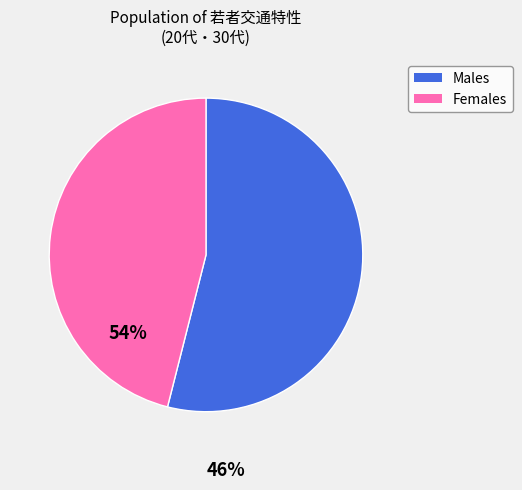

Does any single category account for the majority?

Yes